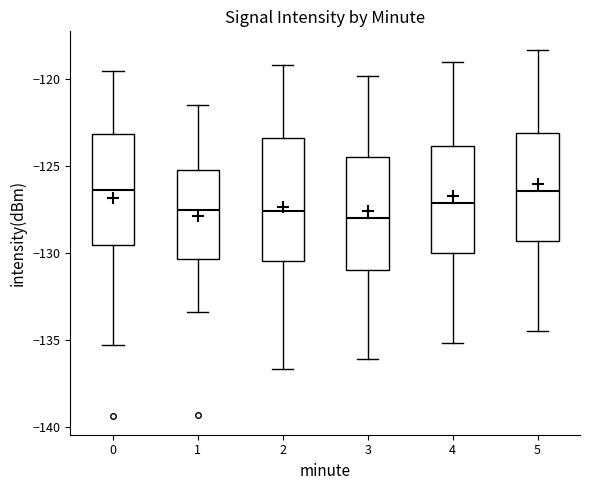

Reading left to right, transcribe this box plot: for each box, give where its median line is, the range the box spans, and where its two whiskers end, as read against the y-axis. The values are not printed on the chart, so give them approximately, as read against the axis.

0: median -126.5, box -129.5 to -123.0, whiskers -135.5 to -119.5
1: median -127.5, box -130.5 to -125.0, whiskers -133.5 to -121.5
2: median -127.5, box -130.5 to -123.5, whiskers -136.5 to -119.0
3: median -128.0, box -131.0 to -124.5, whiskers -136.0 to -120.0
4: median -127.0, box -130.0 to -124.0, whiskers -135.0 to -119.0
5: median -126.5, box -129.5 to -123.0, whiskers -134.5 to -118.5